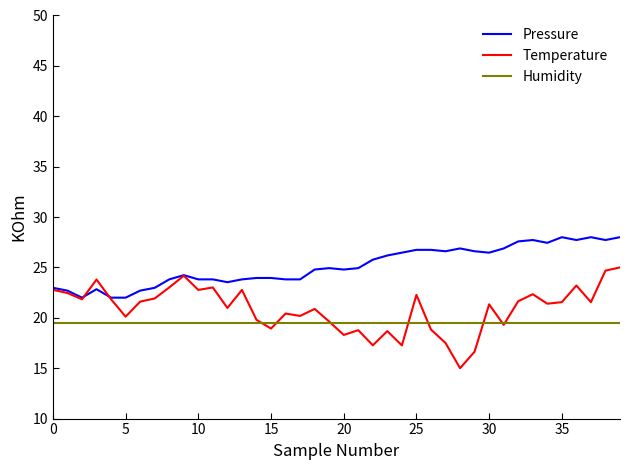

How many lines are shown in the chart?

3